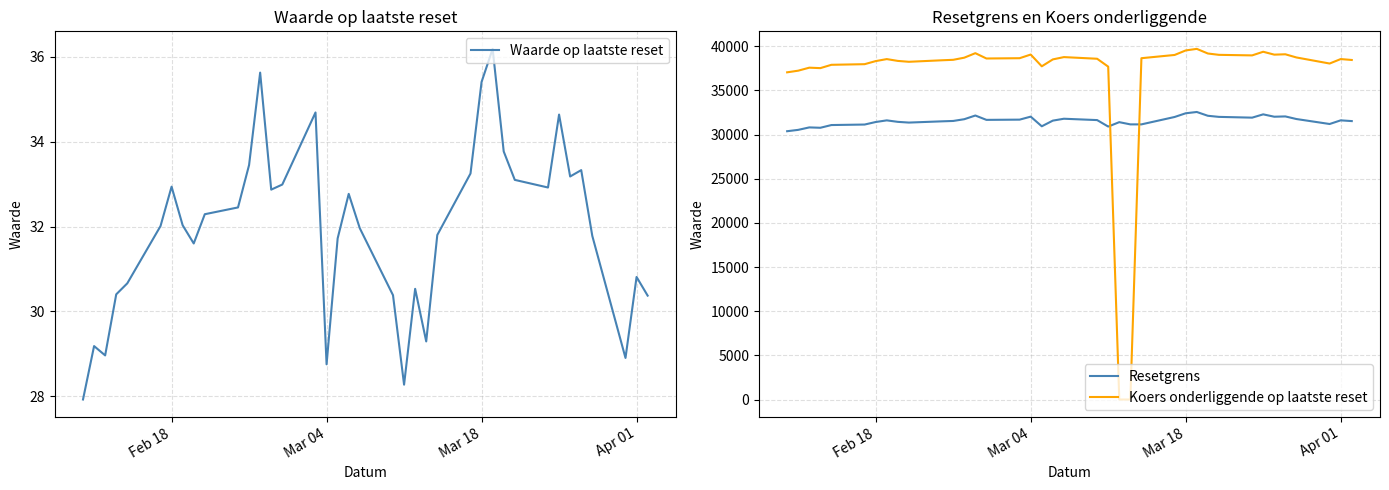

The Waarde op laatste reset series shows 53.6 at Apr 01. True or false?

False